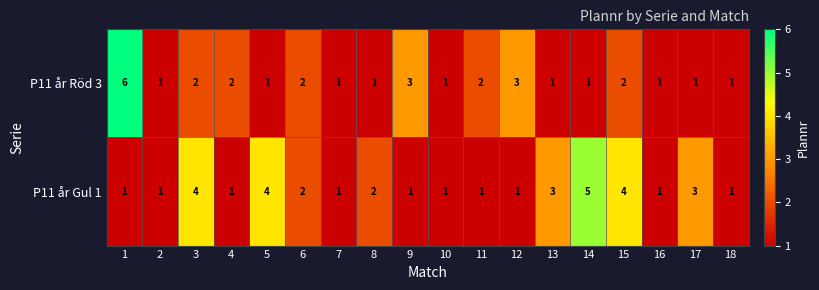

Count the P11 år Gul 1 values in the range 1 to 3.

14